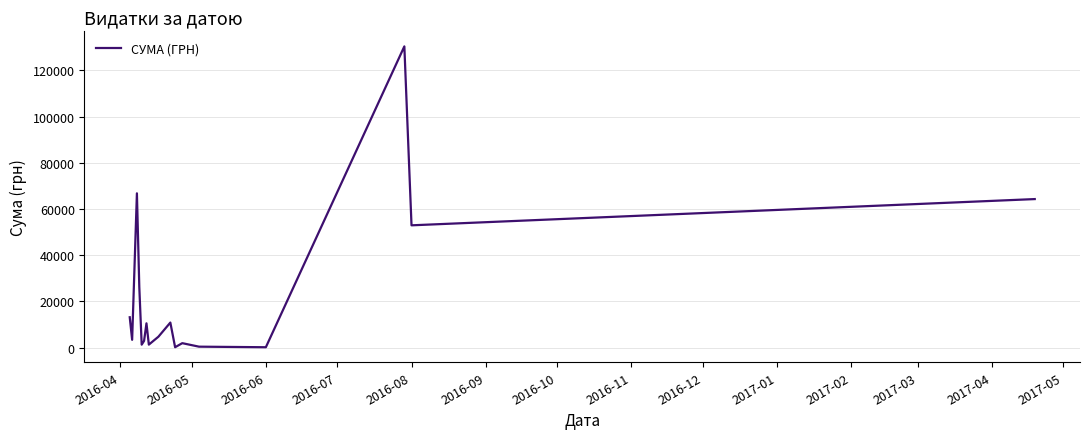

Count the number of categories in the chart.

17